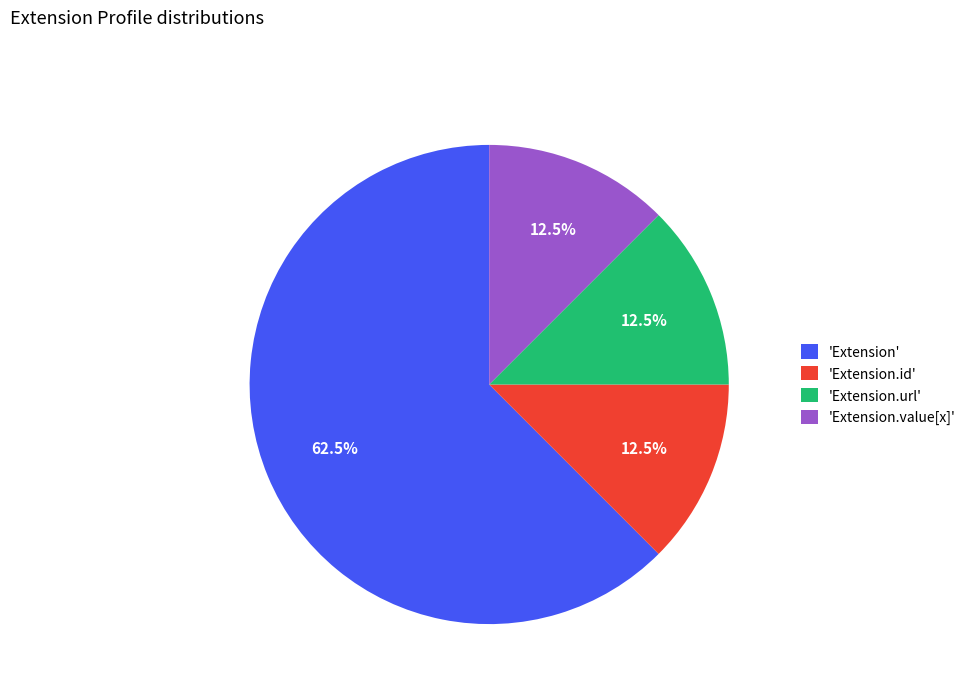

Which slice is the largest?

'Extension'